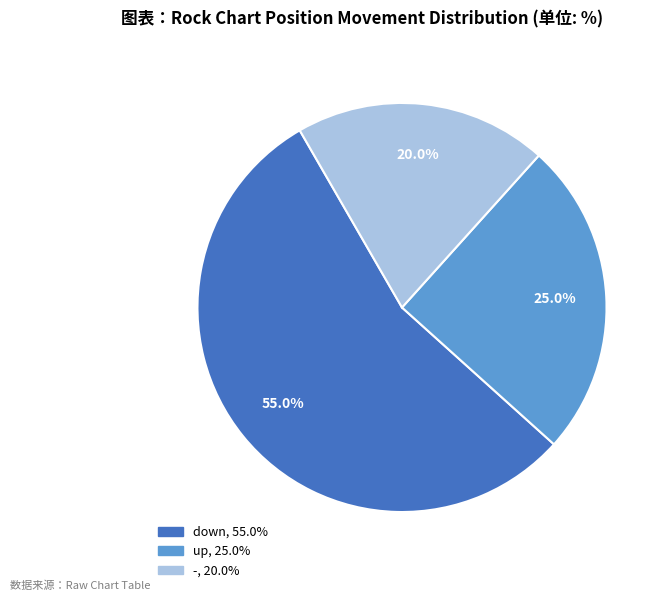

Is there a majority slice in this chart?

Yes